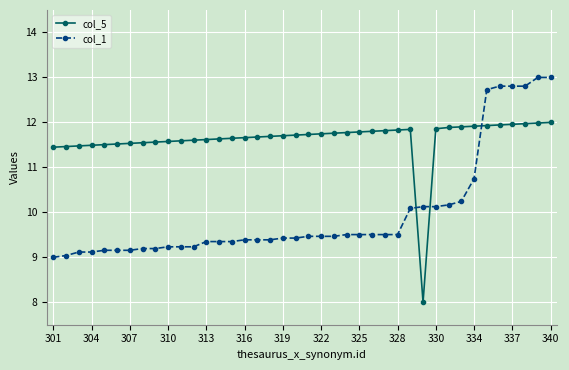

Which series ends up on top after the final intersection of col_5 and col_1?

col_1